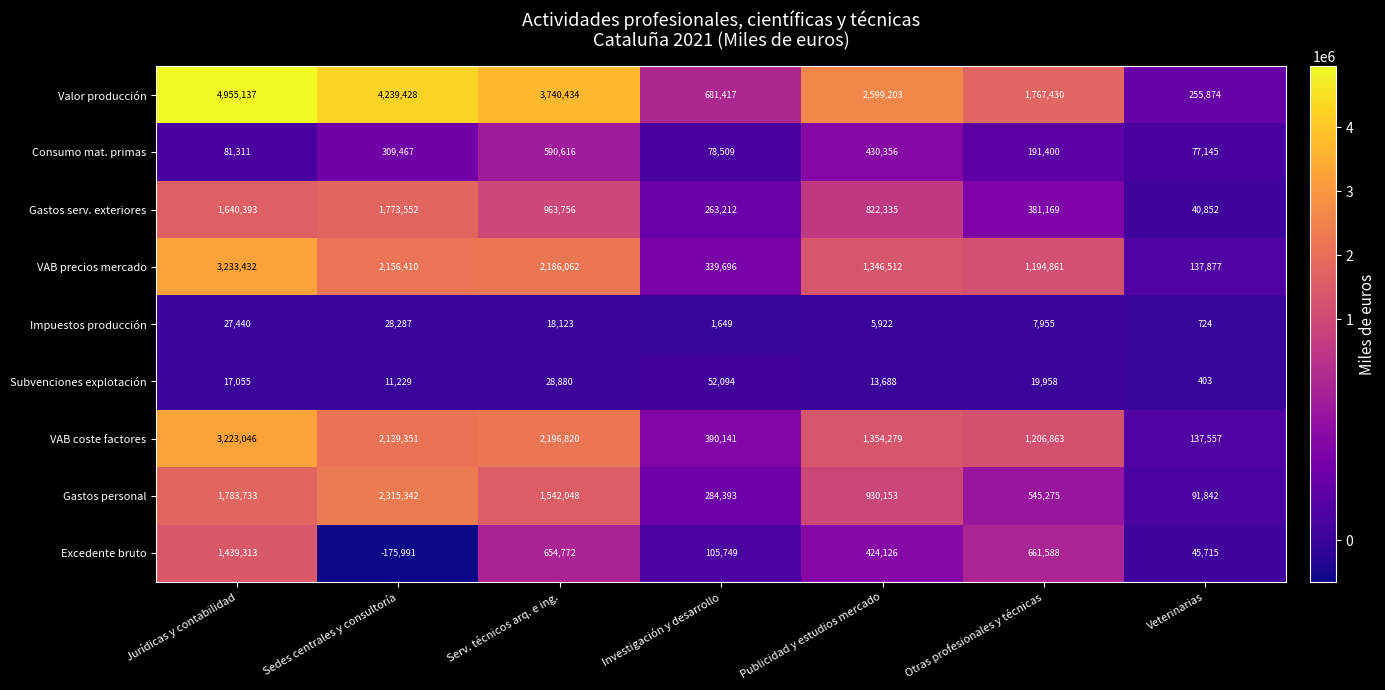

What is the spread (max minus min) of values at Serv. técnicos arq. e ing.?

3722311